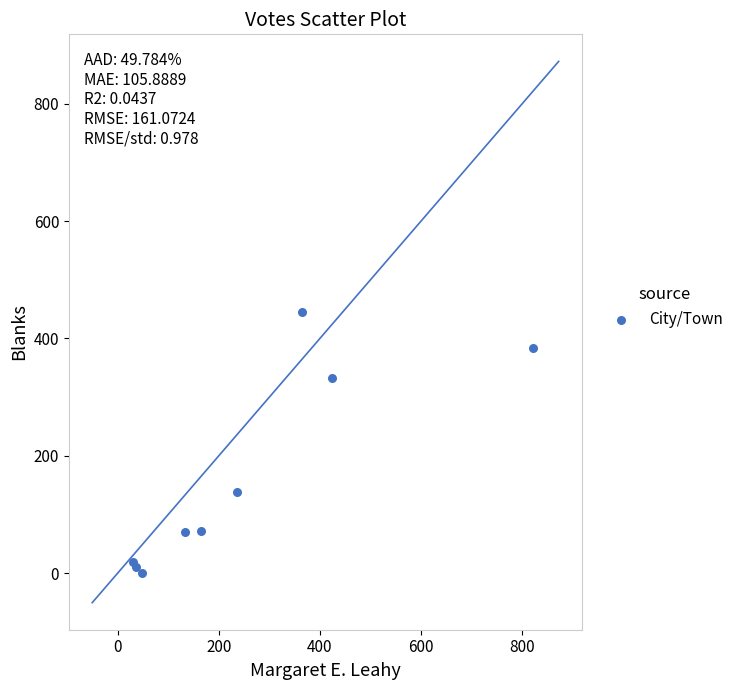

What Y value in the scatter plot is closest to 222?

138